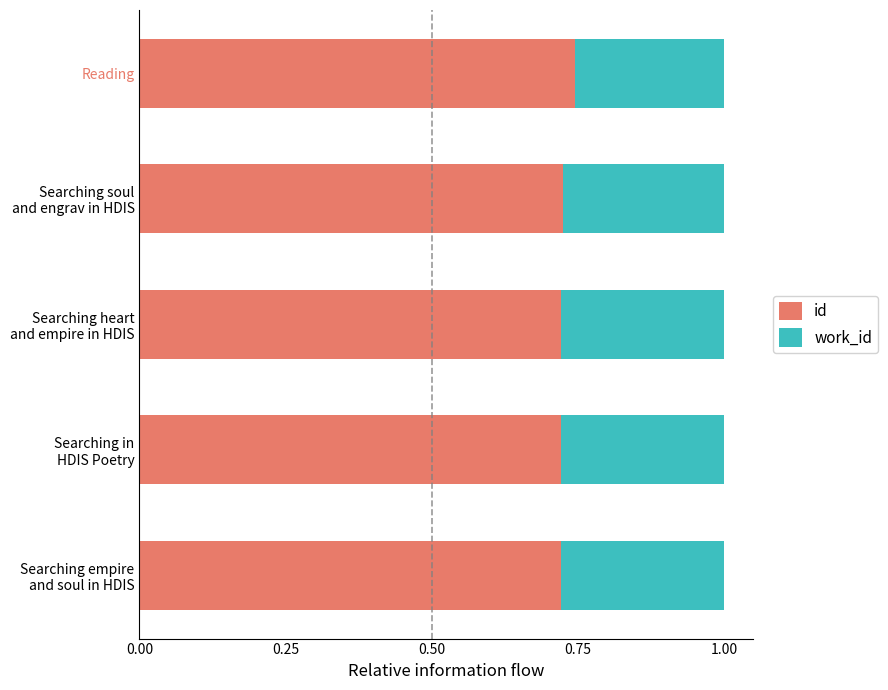

How many id values are between 0 and 1?

5